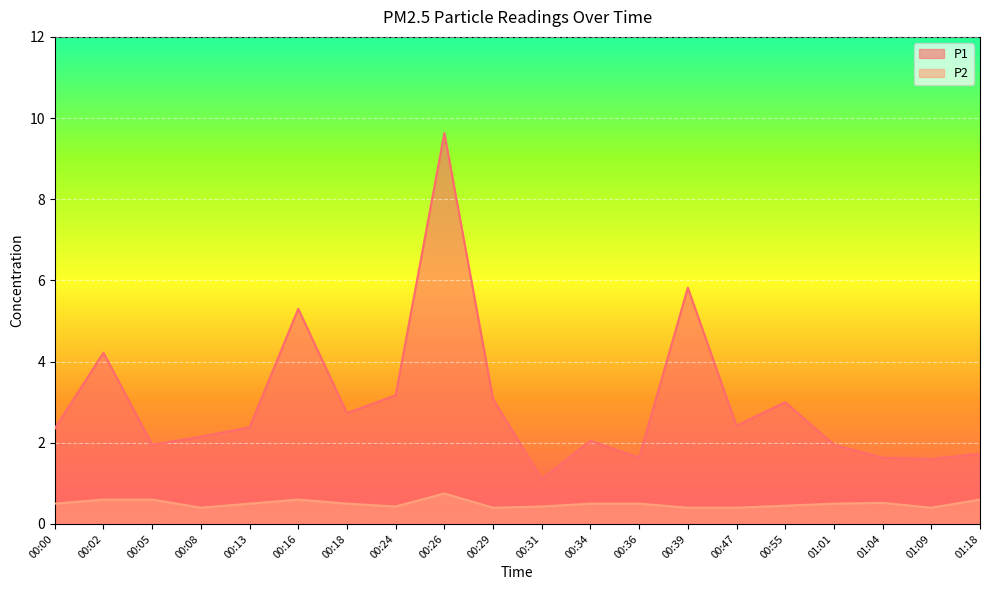

What is the value of the P2 point at the 19th from the left?

0.4